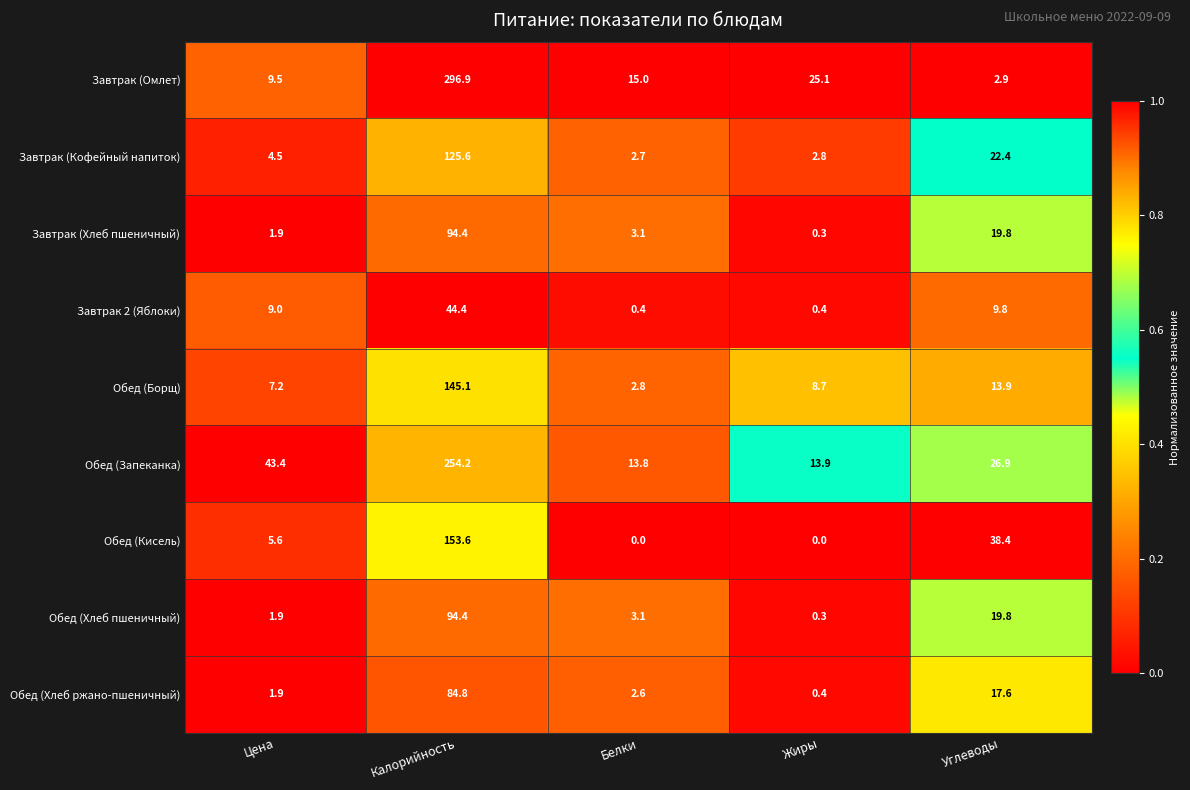

What is the total value across all series at Белки?

43.5